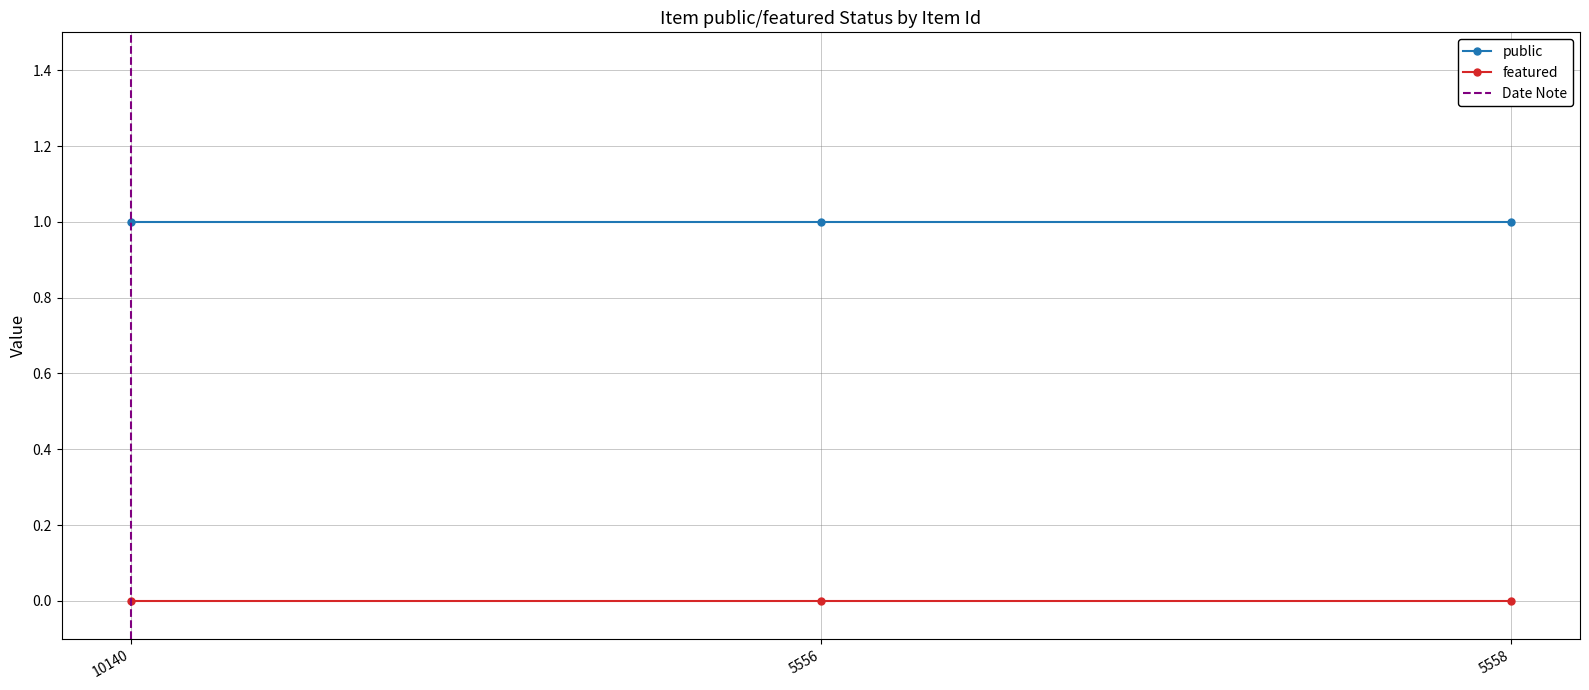

Count the number of categories in the chart.

3